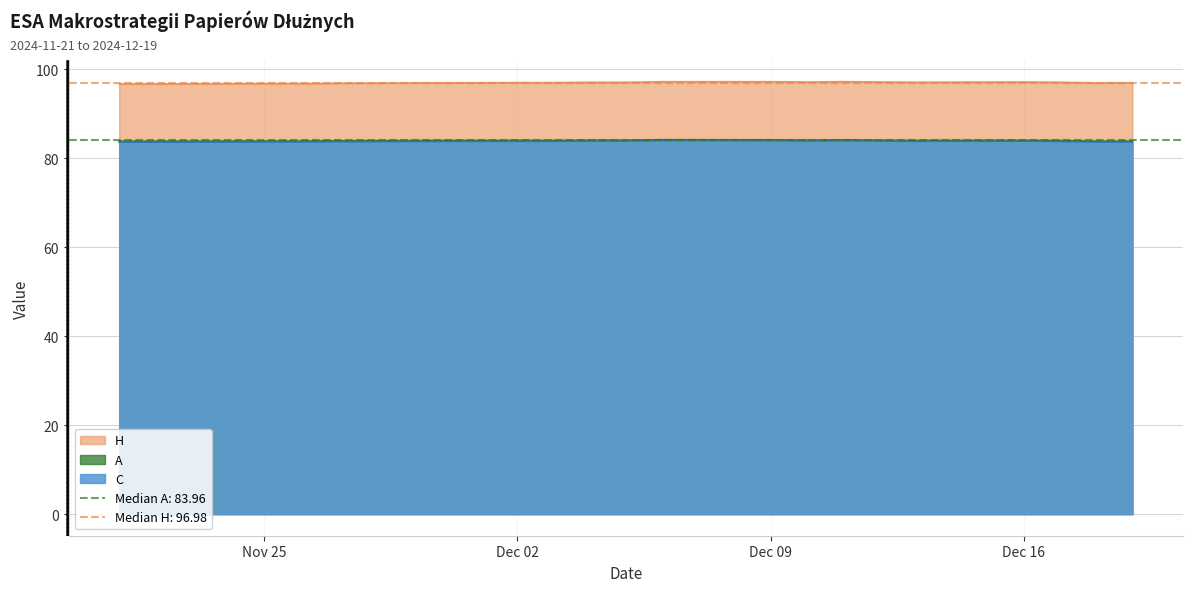

Is the value of A at 2024-12-10 greater than the value of H at 2024-12-05?

No